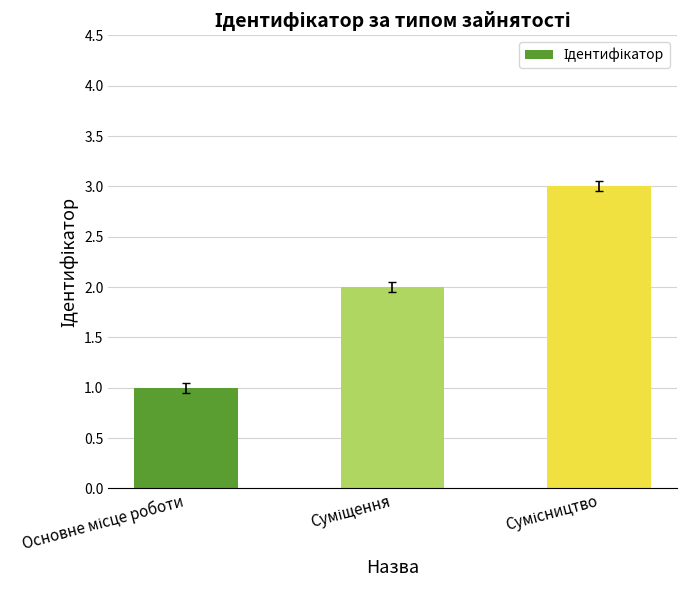

What is the maximum value shown in the chart?

3